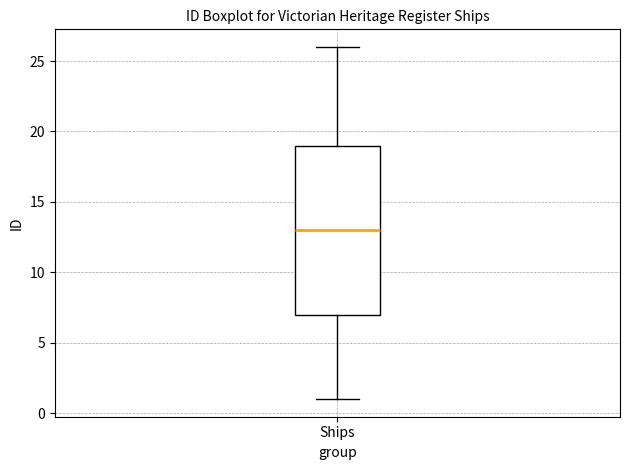

Transcribe this box plot: give where the median line is, the range the box spans, and where the two whiskers end, as read against the y-axis. The values are not printed on the chart, so give them approximately, as read against the axis.

median 13, box 7 to 19, whiskers 1 to 26